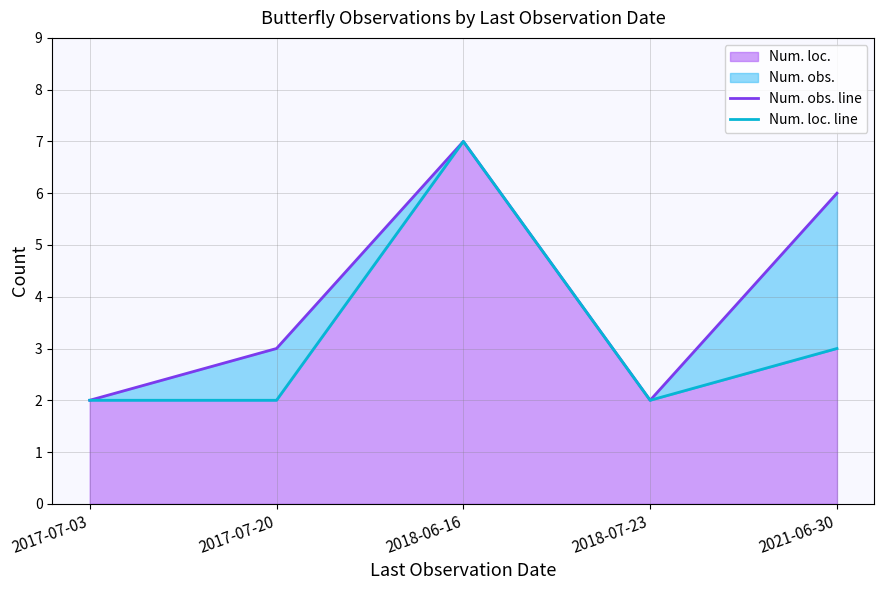

At which label is Num. loc. closest to 4?

2021-06-30